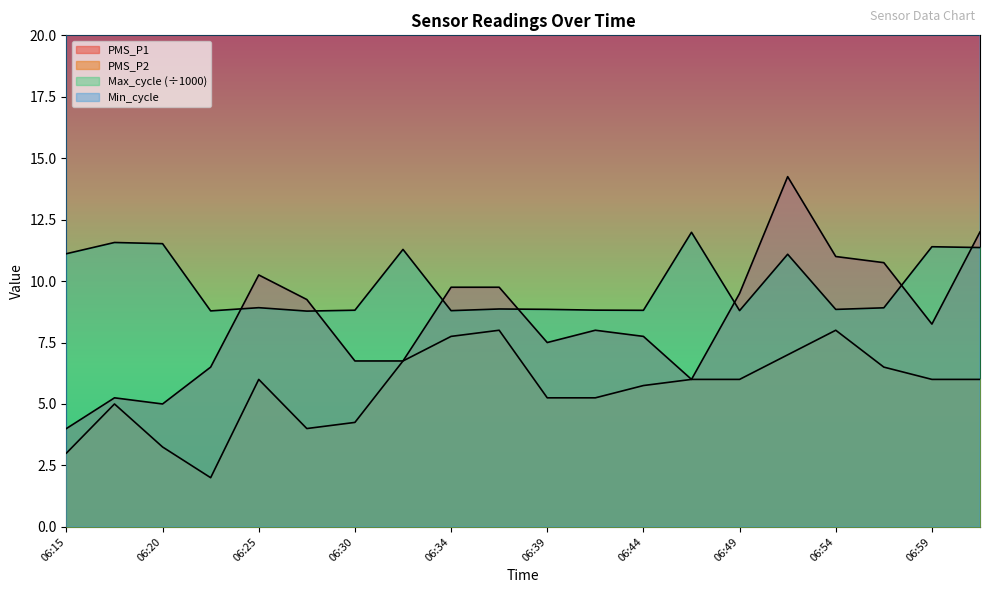

Between 06:32 and 06:44, which is larger?

06:44